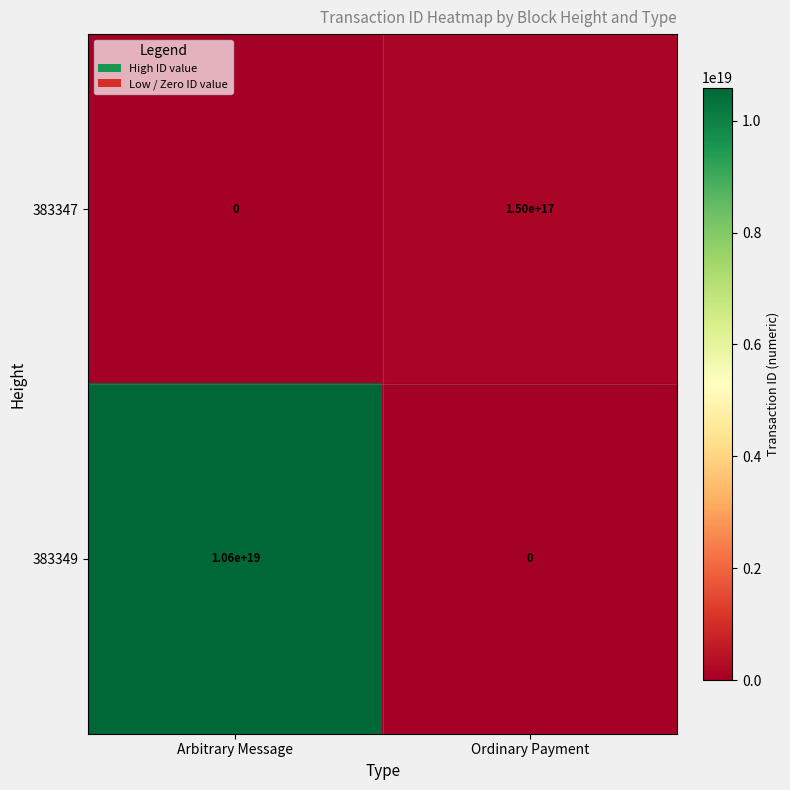

True or false: 383349 has a value of -3331216632229096960 at Ordinary Payment.

False